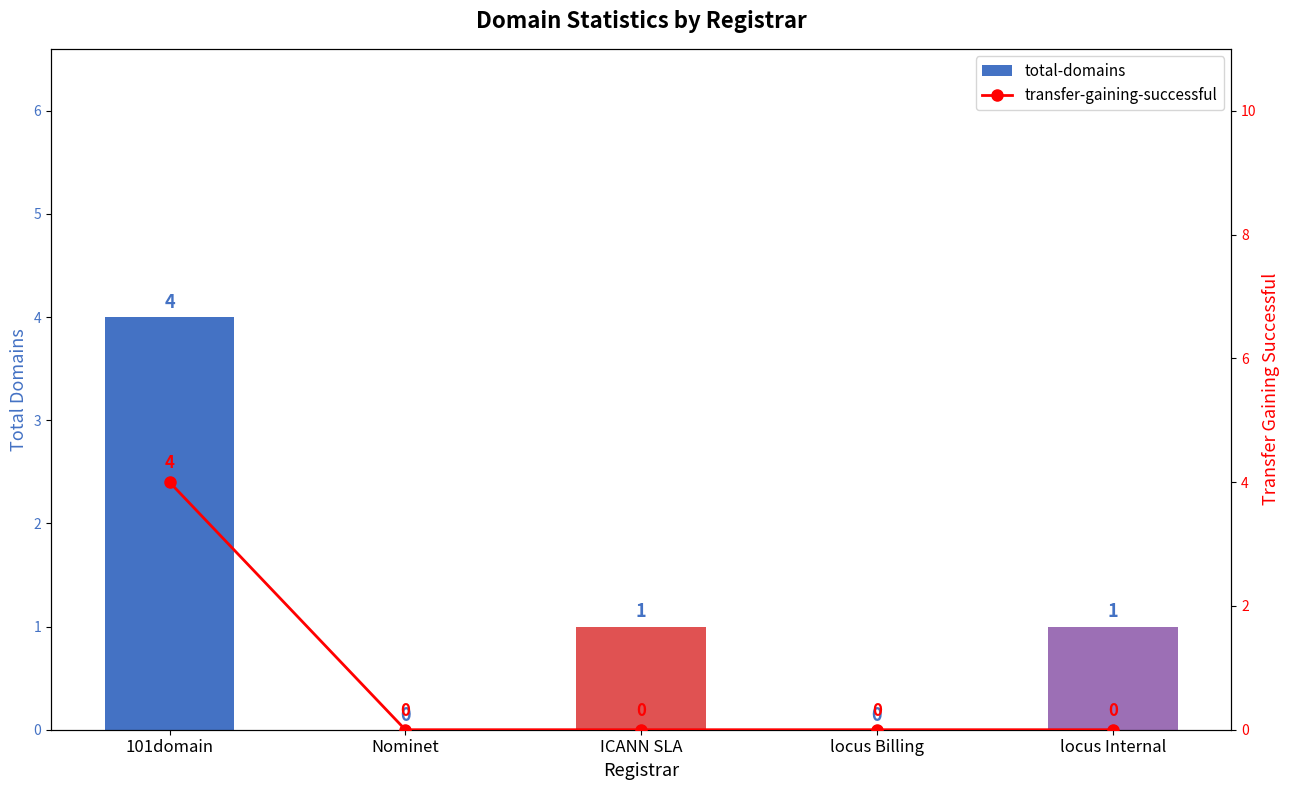

Is it true that transfer-gaining-successful equals 0 at Nominet?

True